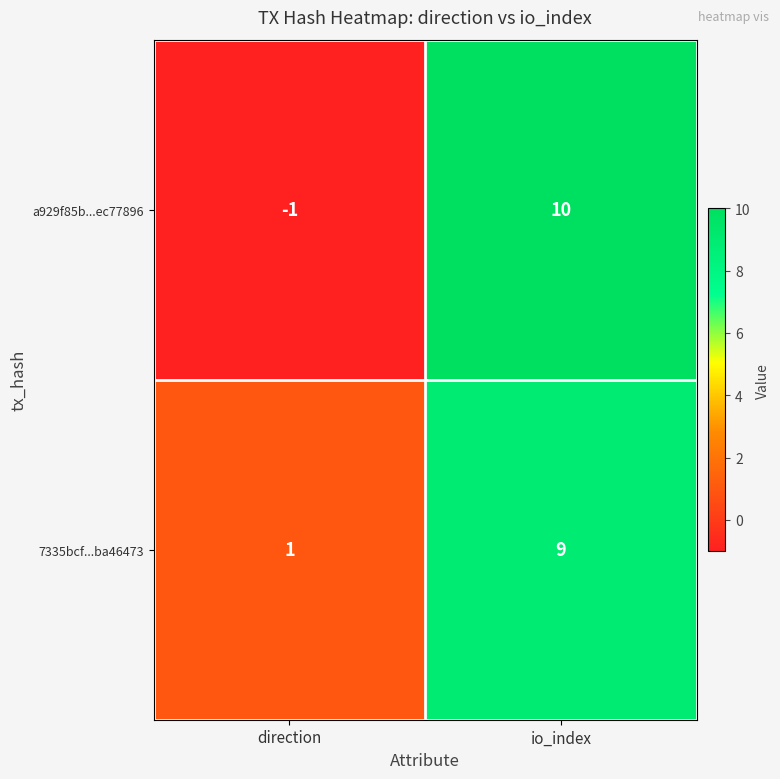

At which category does the chart reach its minimum across all series?

direction